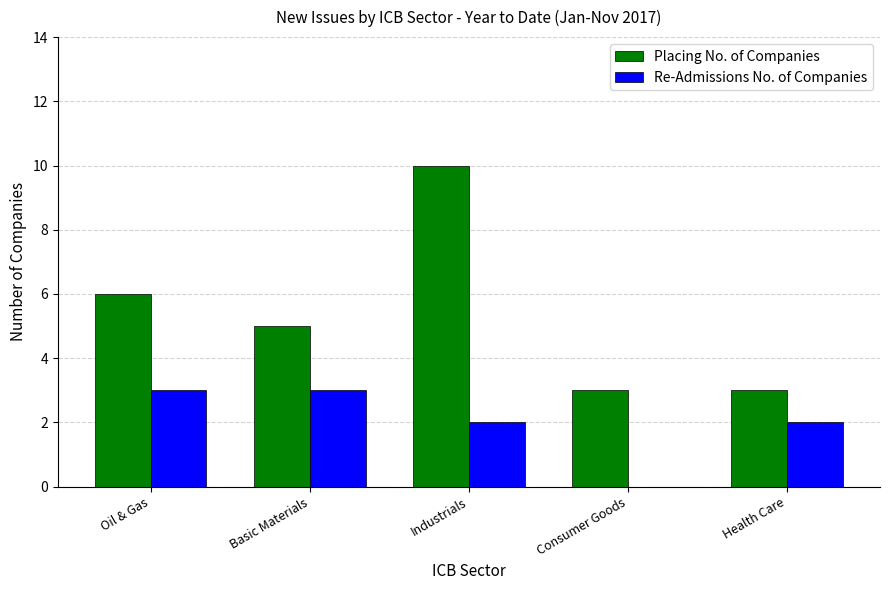

What is the average value of the Placing No. of Companies series?

5